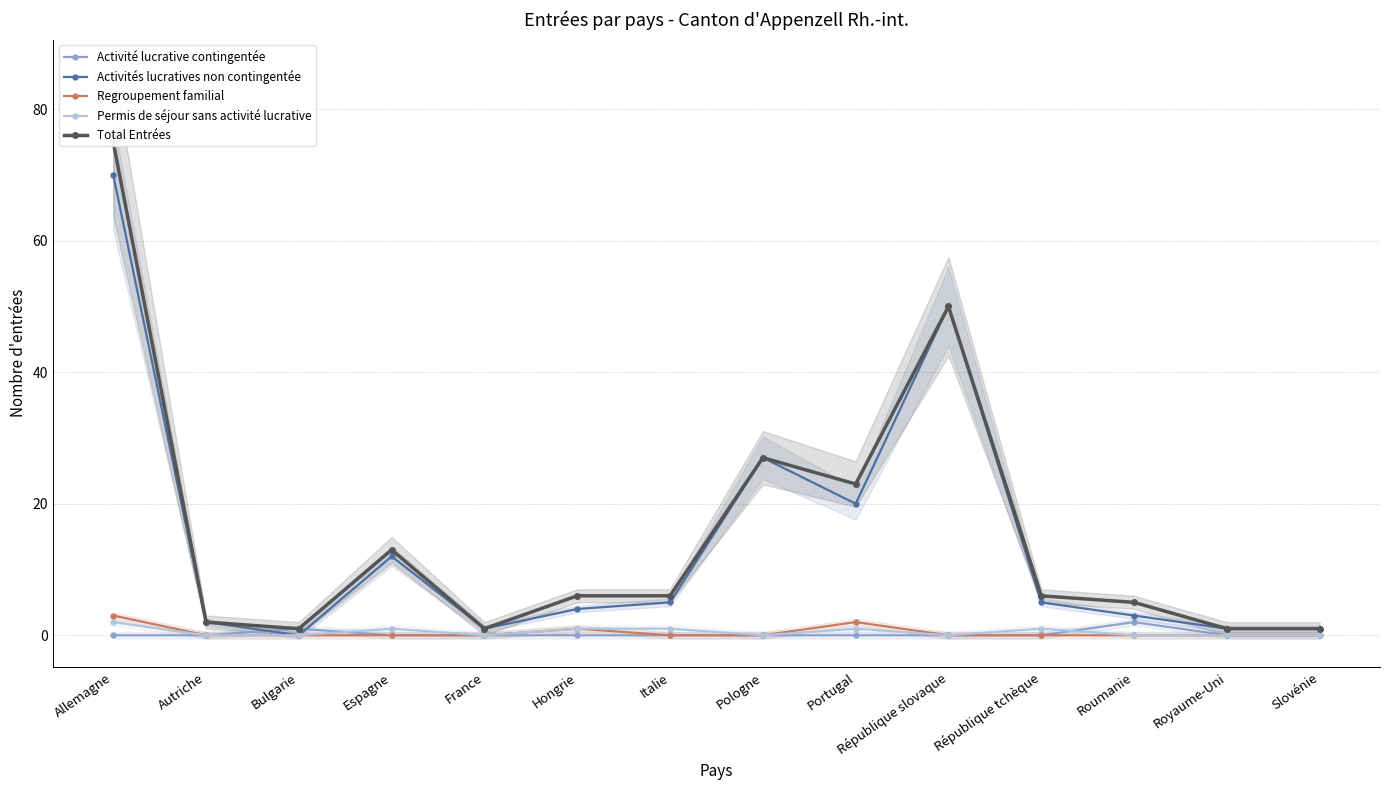

True or false: Activités lucratives non contingentée and Regroupement familial intersect in this chart.

False